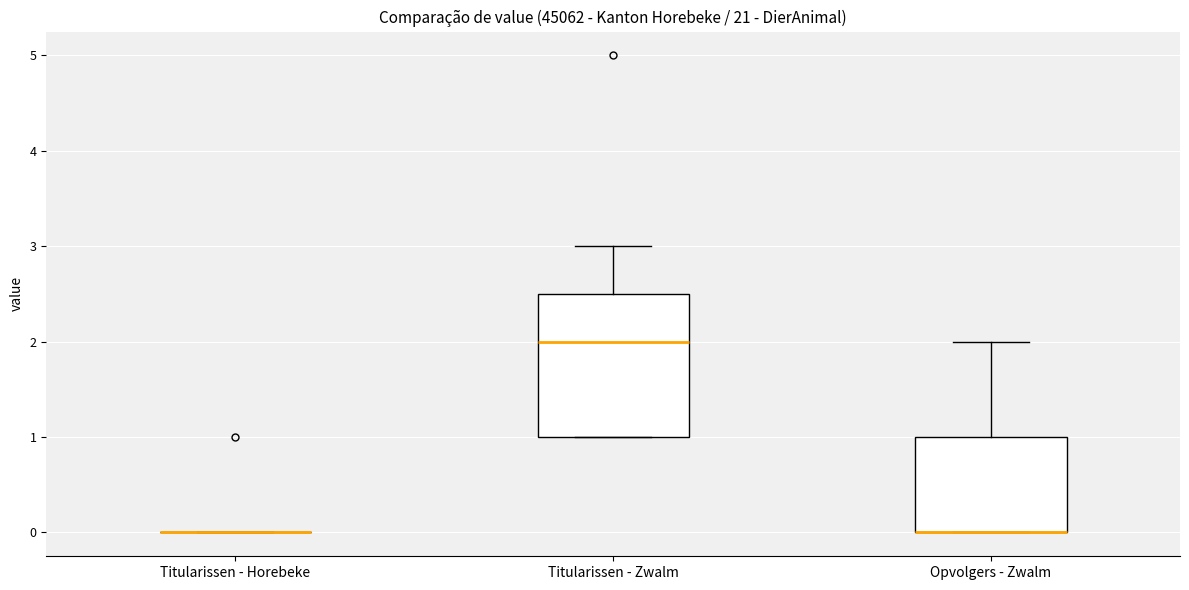

Comparing the boxes themselves (not the whiskers), which one is the tallest?

Titularissen - Zwalm